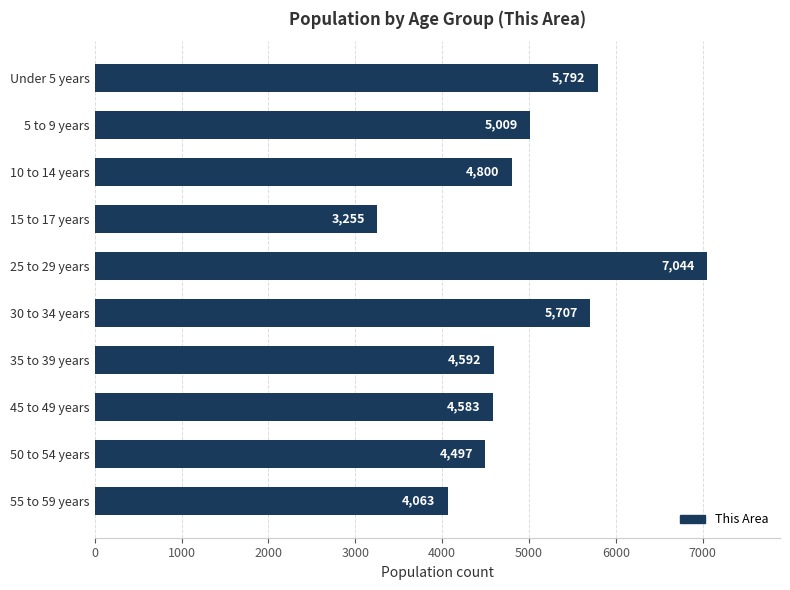

What is the label of the 8th bar from the bottom?

10 to 14 years